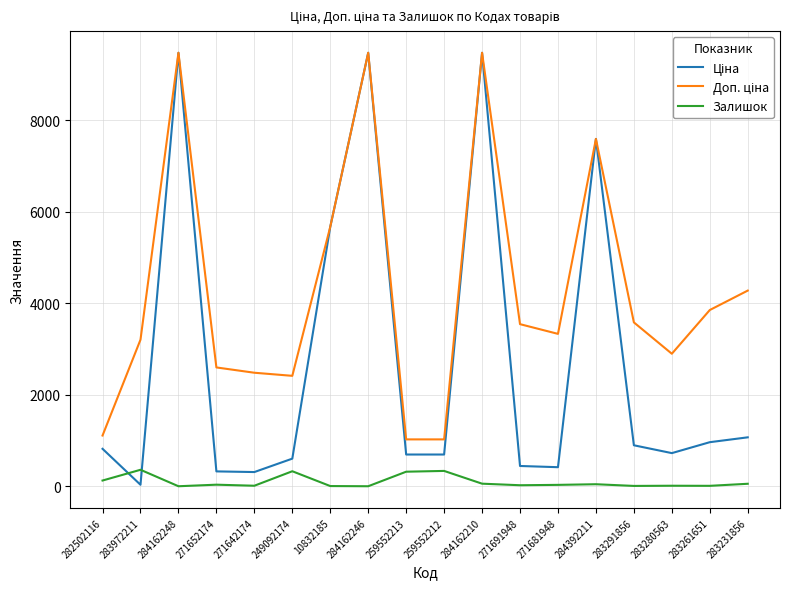

The Залишок series shows 54.0 at 283231856. True or false?

True